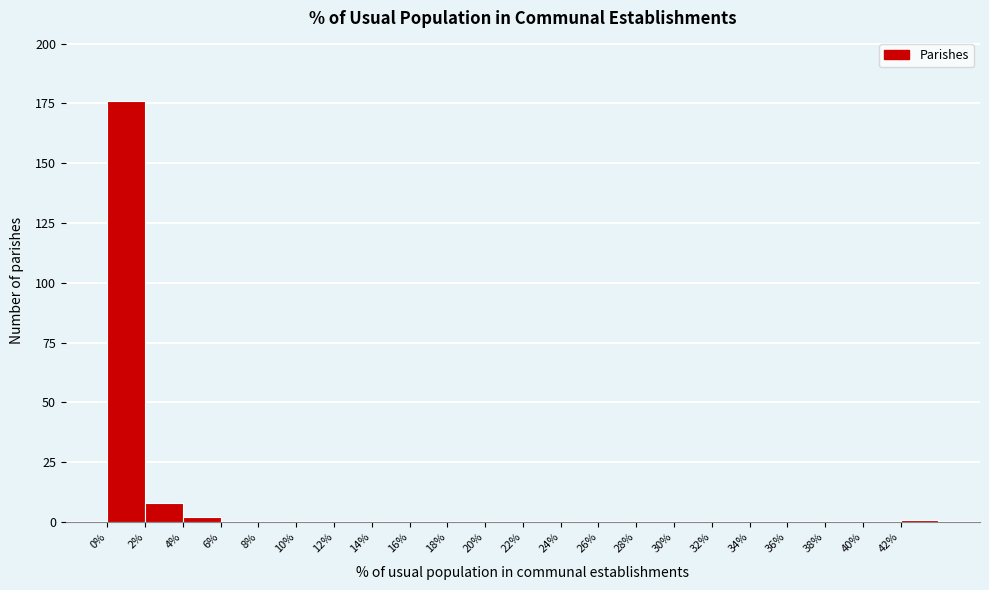

Reading left to right, list every bar in this chart as the range it spans on the x-axis followed by its height. The values are not printed on the chart, so give them approximately, as read against the axis.

0 to 2: 175
2 to 4: 10
4 to 6: under 5
6 to 8: 0
8 to 10: 0
10 to 12: 0
12 to 14: 0
14 to 16: 0
16 to 18: 0
18 to 20: 0
20 to 22: 0
22 to 24: 0
24 to 26: 0
26 to 28: 0
28 to 30: 0
30 to 32: 0
32 to 34: 0
34 to 36: 0
36 to 38: 0
38 to 40: 0
40 to 42: 0
42 to 44: under 5